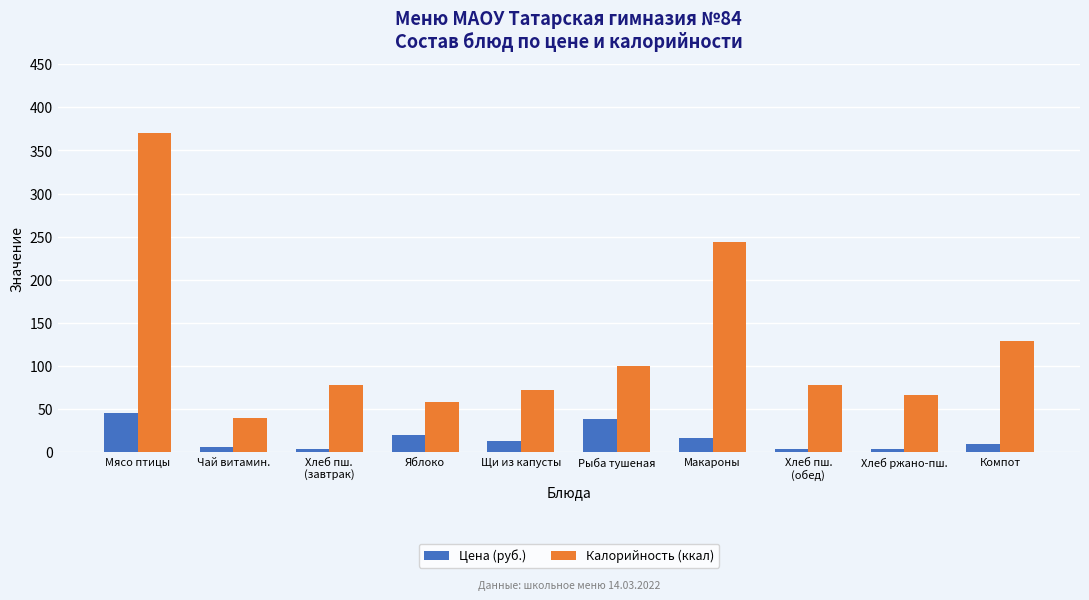

What is the difference between the highest and lowest values at Хлеб ржано-пш.?

62.7